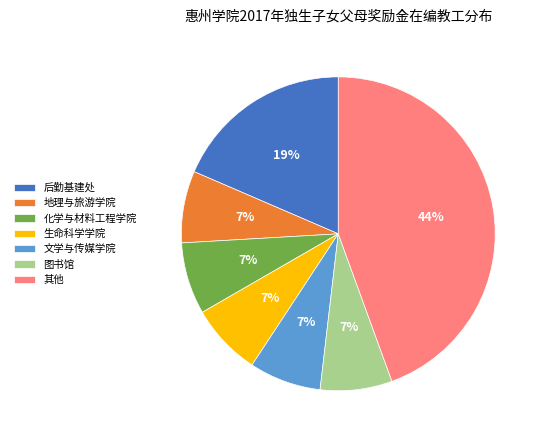

Count the number of slices in the pie.

7